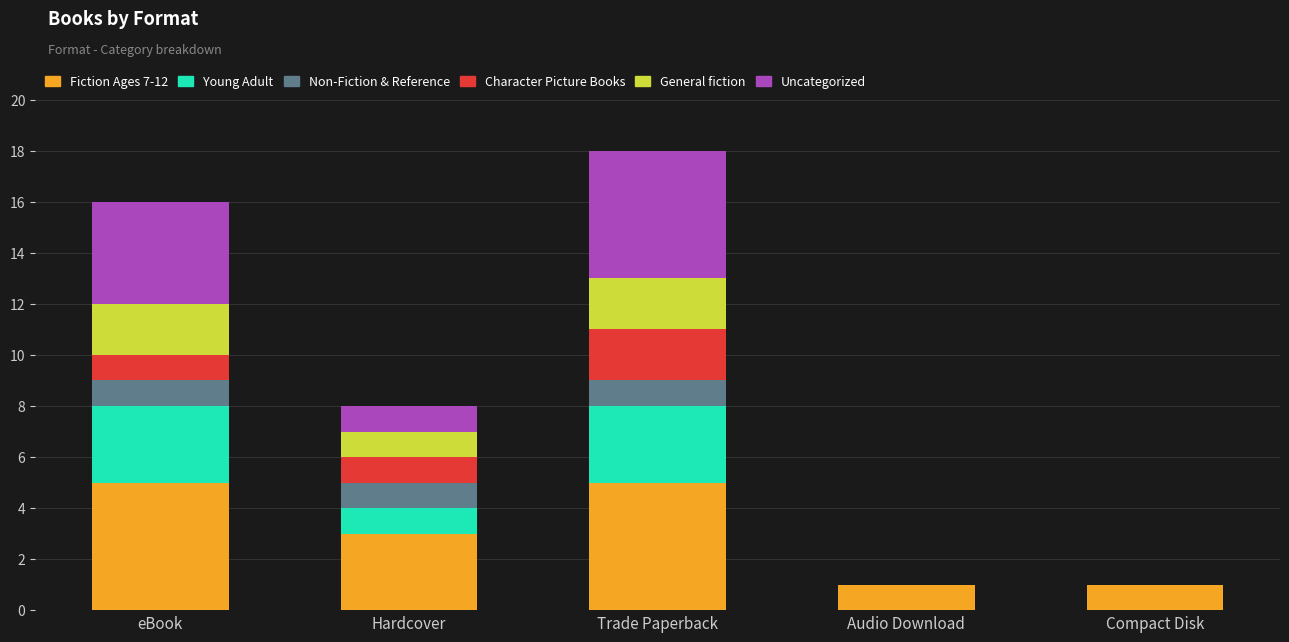

What is the total value across all series at Trade Paperback?

18